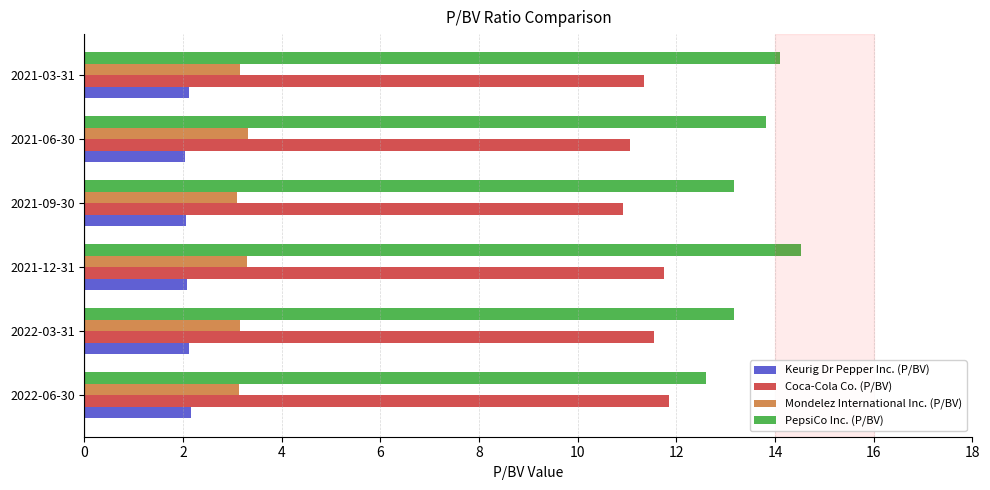

List the series in order of their peak value, highest first.

PepsiCo Inc. (P/BV), Coca-Cola Co. (P/BV), Mondelez International Inc. (P/BV), Keurig Dr Pepper Inc. (P/BV)